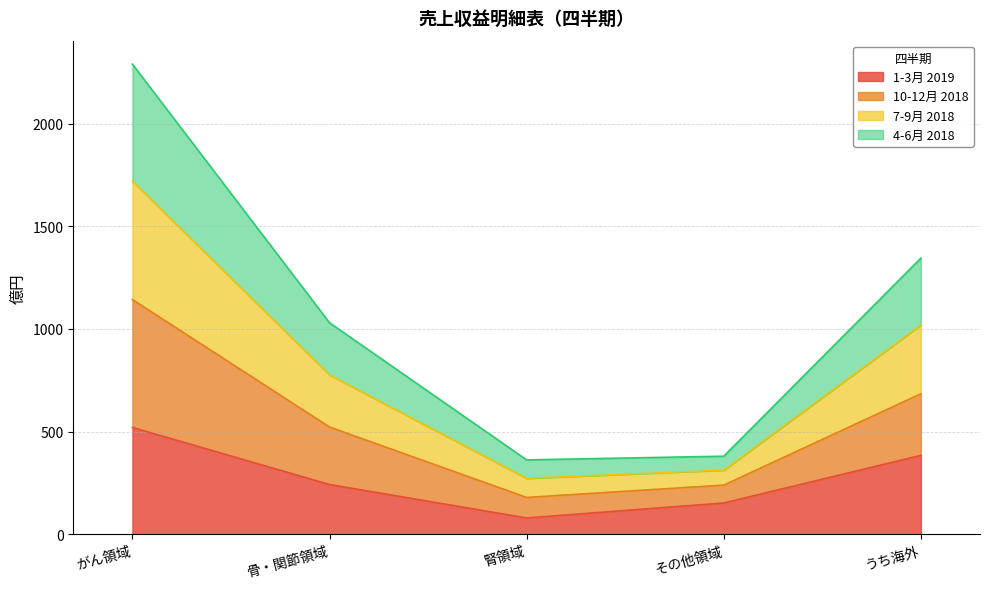

Rank the categories by 1-3月 2019 value from lowest to highest.

腎領域, その他領域, 骨・関節領域, うち海外, がん領域